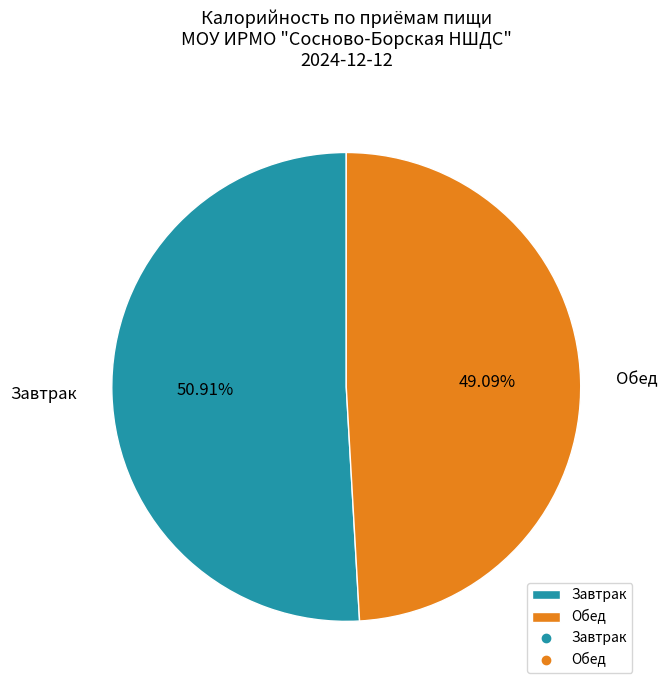

Rank the categories by value from highest to lowest.

Завтрак, Обед